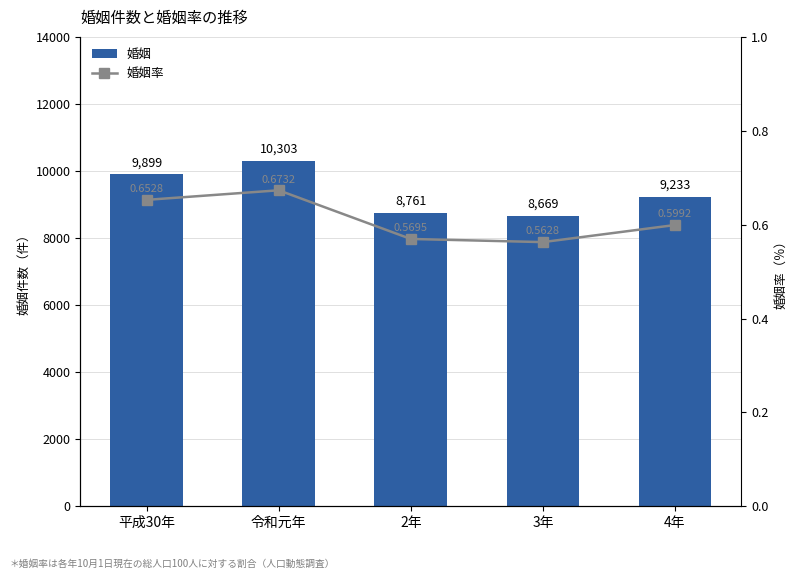

What is the value of the 婚姻 bar at the 3rd from the left?

8761.0